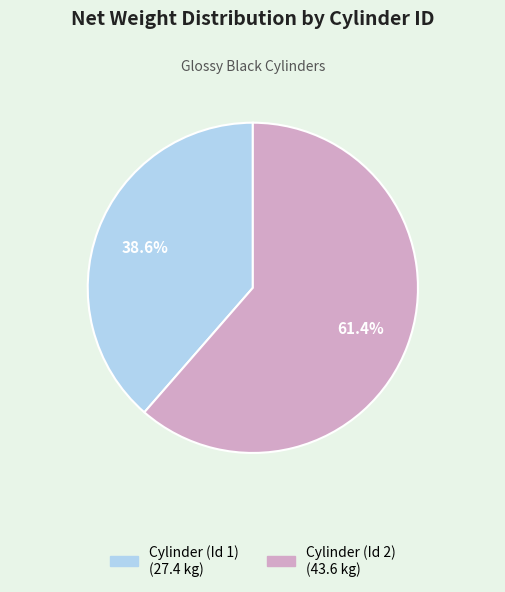

What percentage is the Cylinder (Id 2) slice, to the nearest percent?

61%